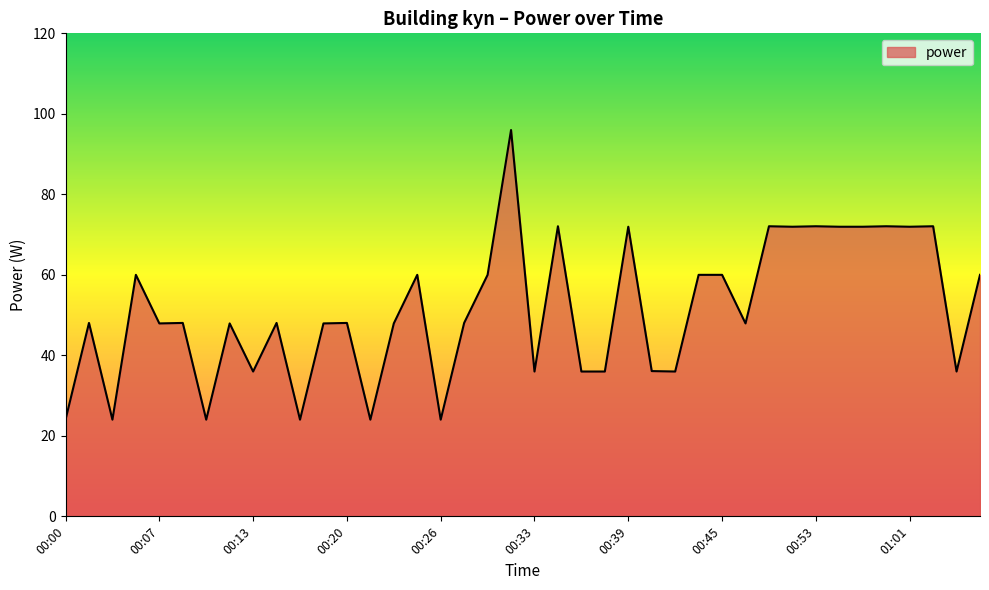

What is the maximum value shown in the chart?

96.0